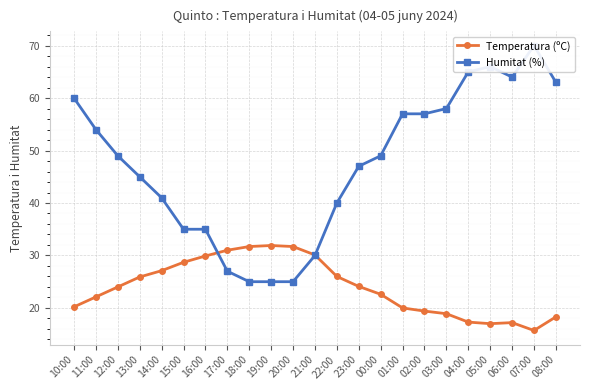

At which category is the sum across all series the highest?

07:00